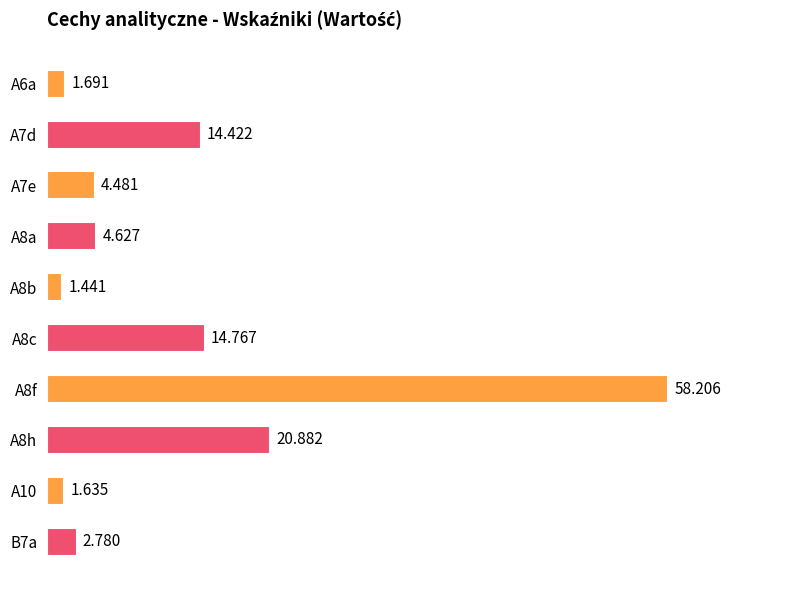

How many data points does each series have?

10